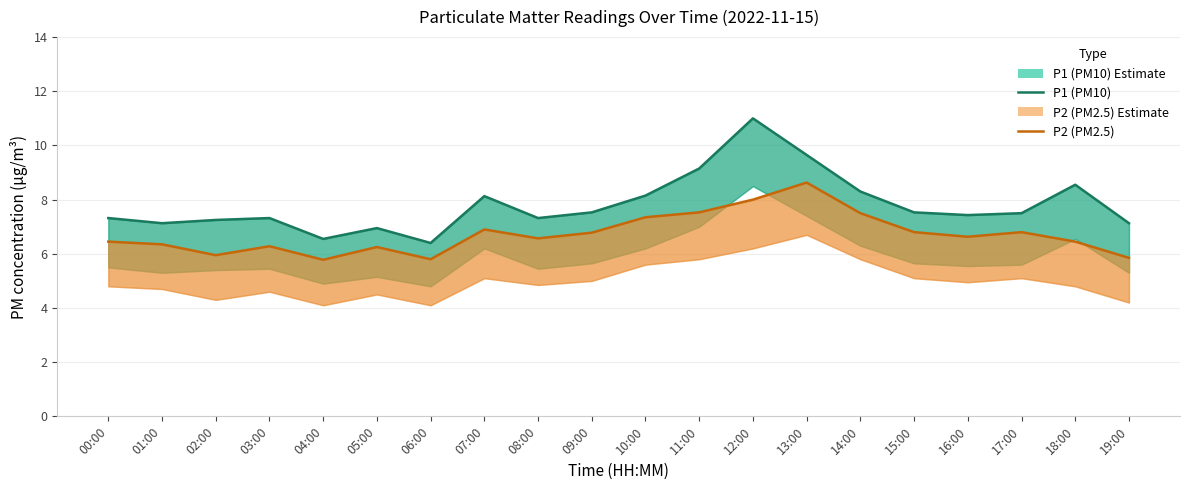

Between 04:00 and 11:00, which series saw the biggest shift?

P1 (PM10)